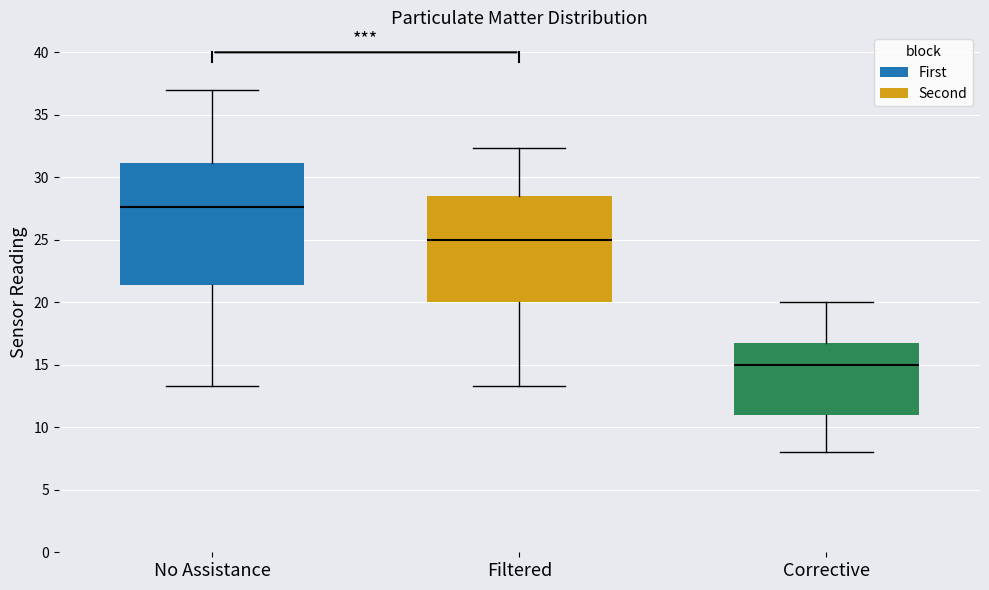

Reading left to right, transcribe this box plot: for each box, give where its median line is, the range the box spans, and where its two whiskers end, as read against the y-axis. The values are not printed on the chart, so give them approximately, as read against the axis.

No Assistance: median 27.5, box 21.5 to 31.0, whiskers 13.5 to 37.0
Filtered: median 25.0, box 20.0 to 28.5, whiskers 13.5 to 32.5
Corrective: median 15.0, box 11.0 to 17.0, whiskers 8.0 to 20.0